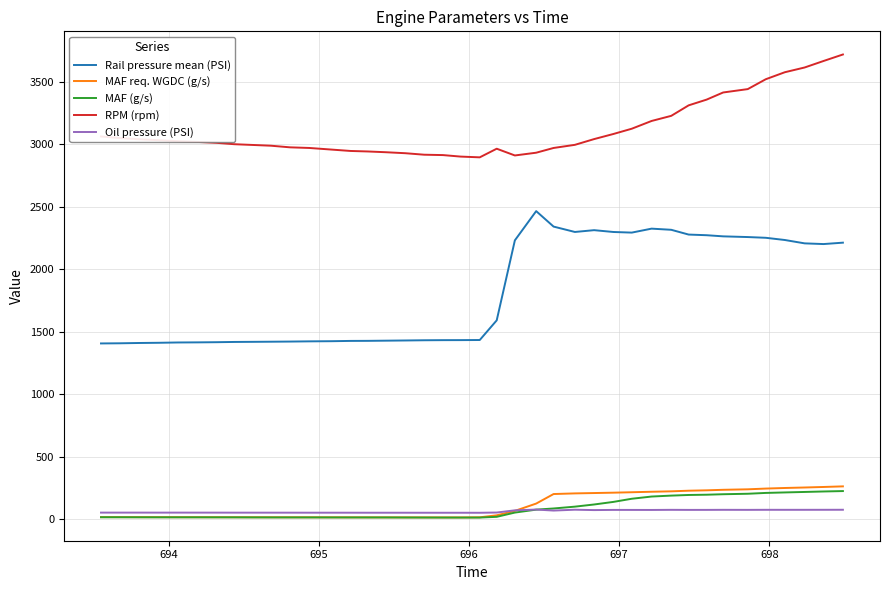

Which series has the largest total across all categories?

RPM (rpm)